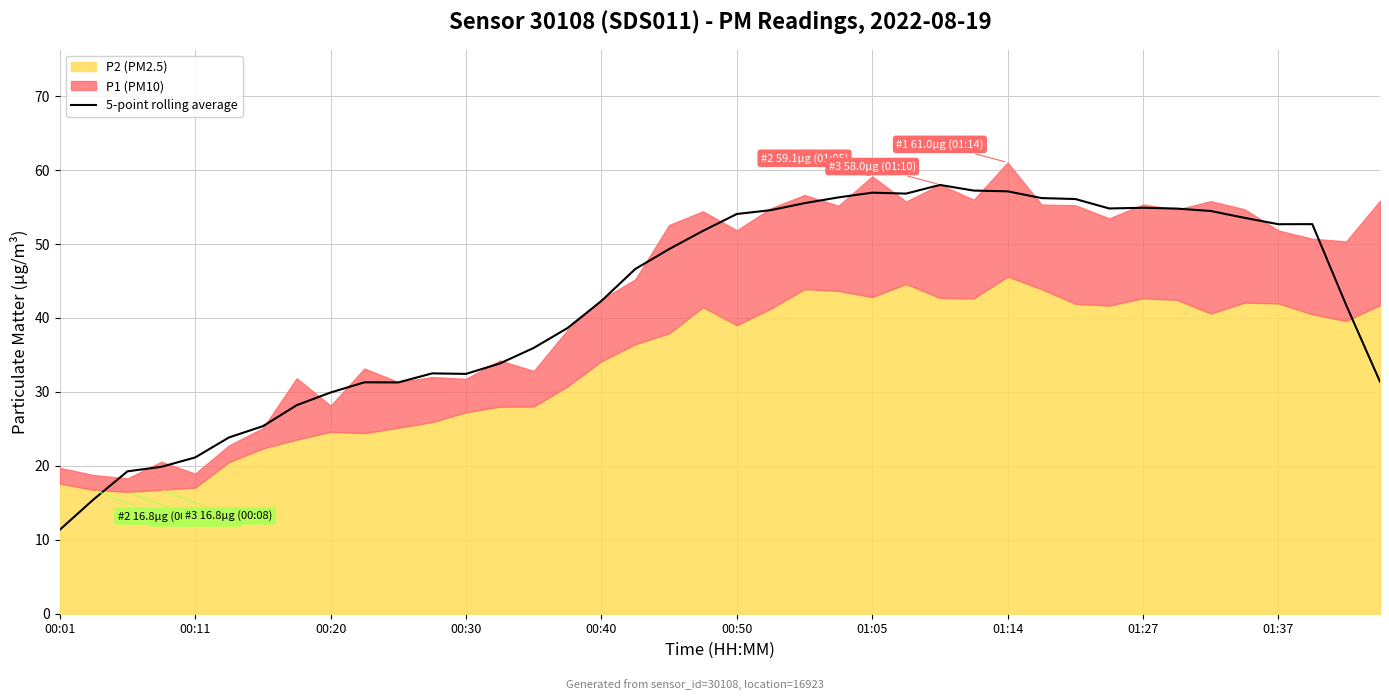

What is the minimum value for 5-point rolling average?

11.4